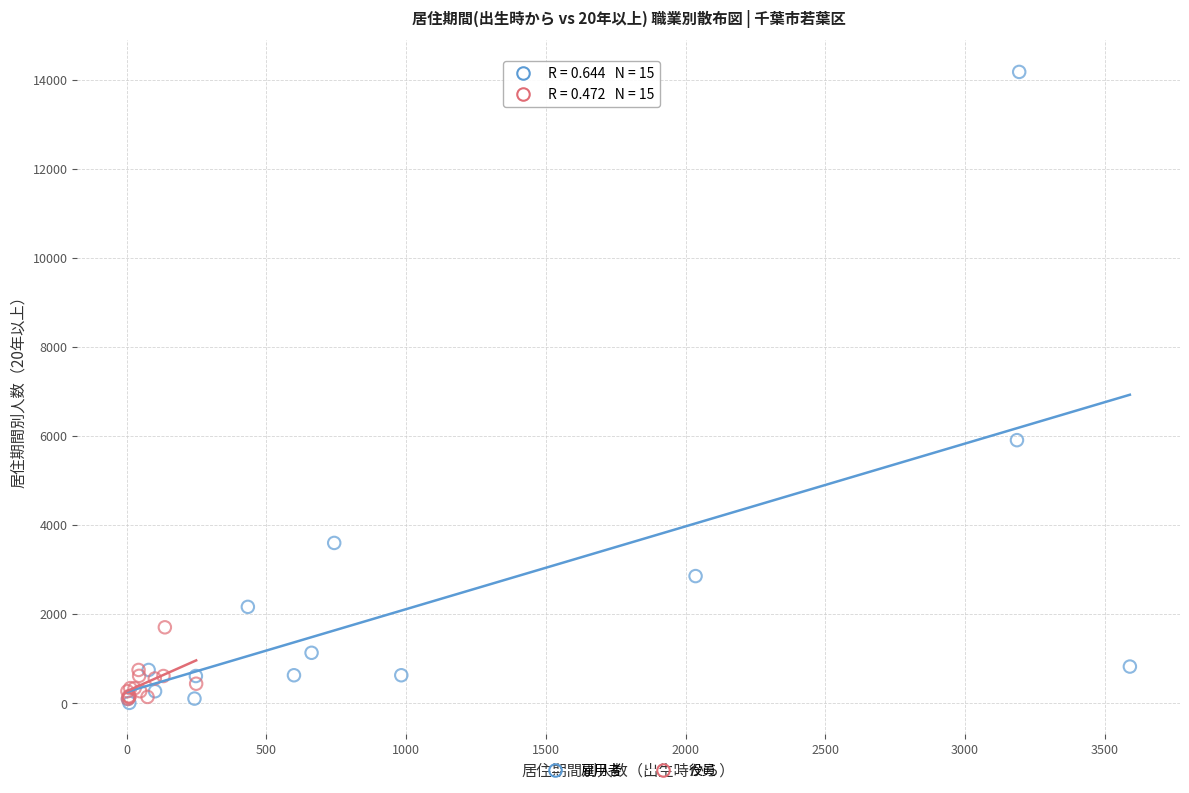

Which series reaches the maximum Y coordinate?

雇用者